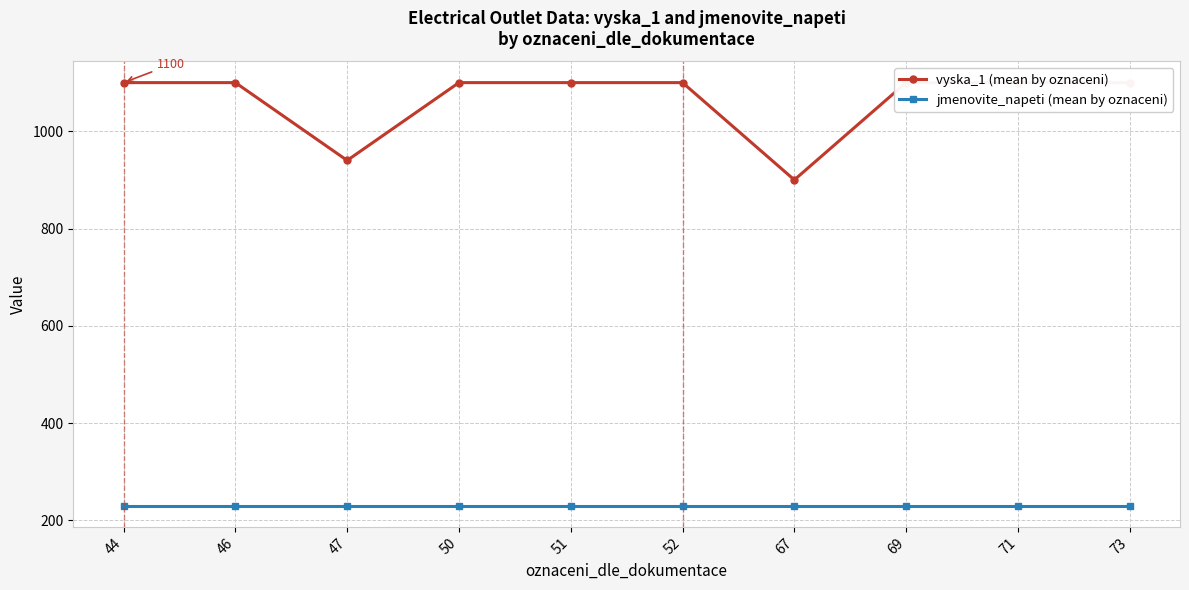

What value does the vyska_1 (mean by oznaceni) series have at 71, to the nearest 10?

1100